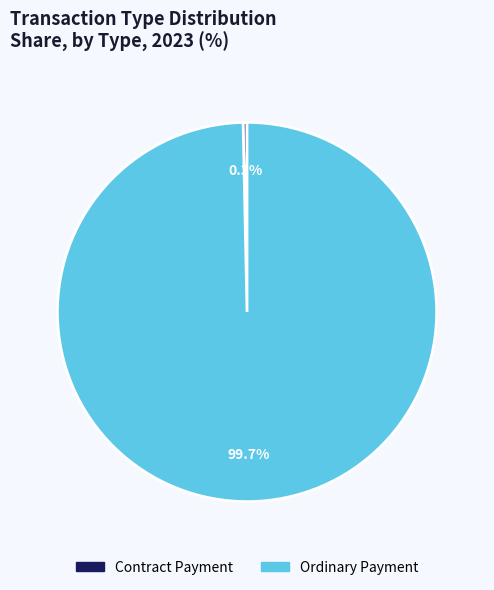

Between Contract Payment and Ordinary Payment, which is larger?

Ordinary Payment